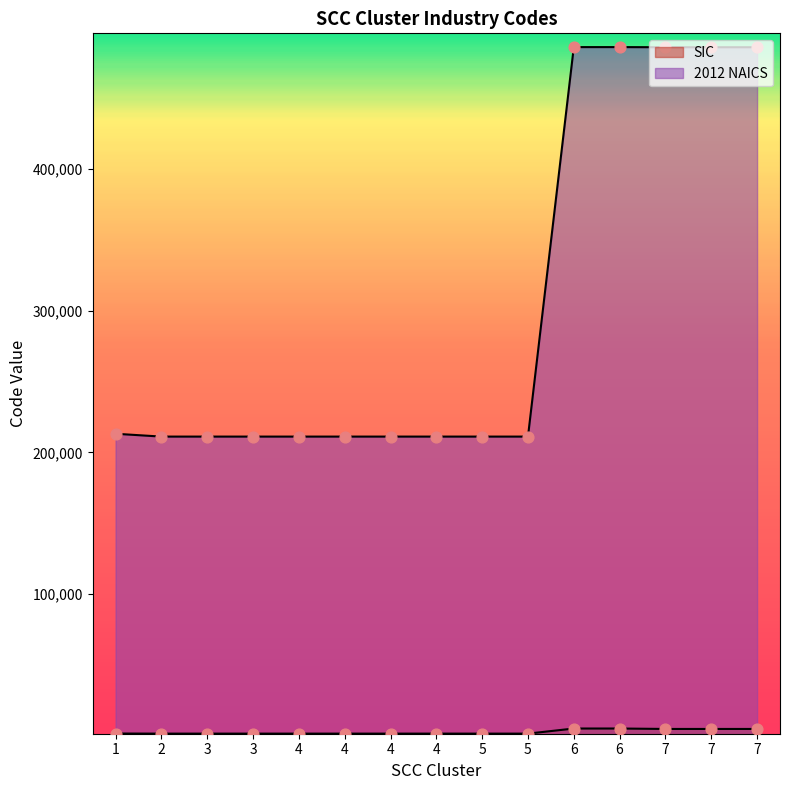

At how many categories does at least one series exceed 268576?

5